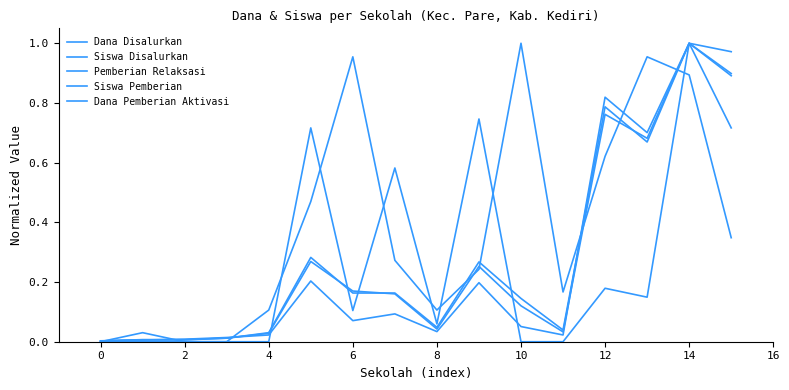

How many lines are shown in the chart?

5